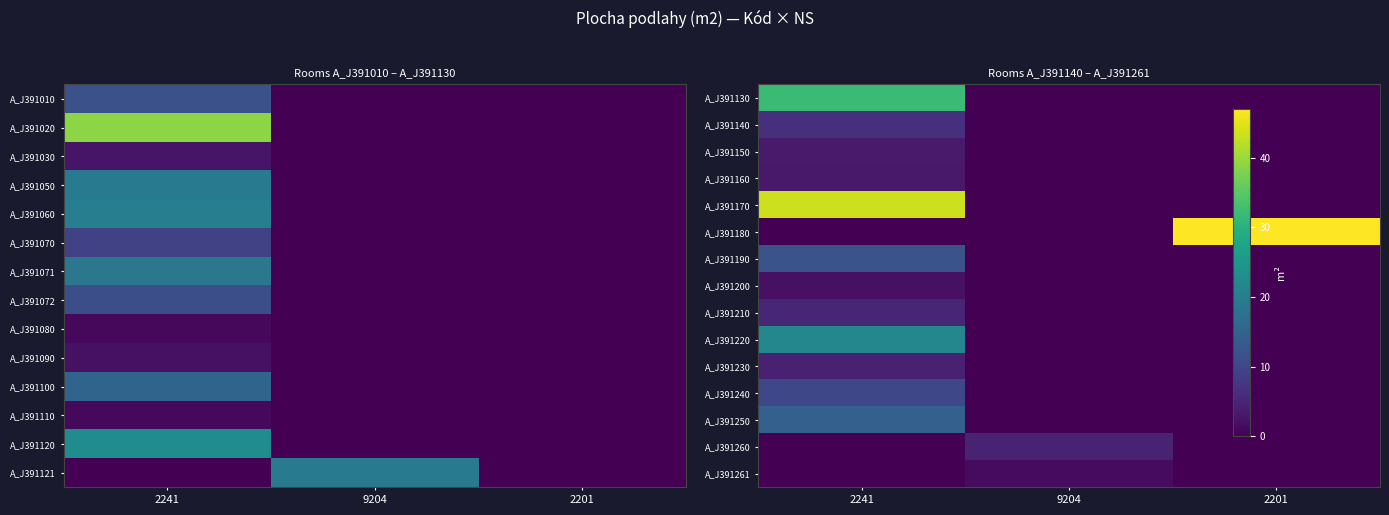

Rank the categories by A_J391250 value from lowest to highest.

9204, 2201, 2241